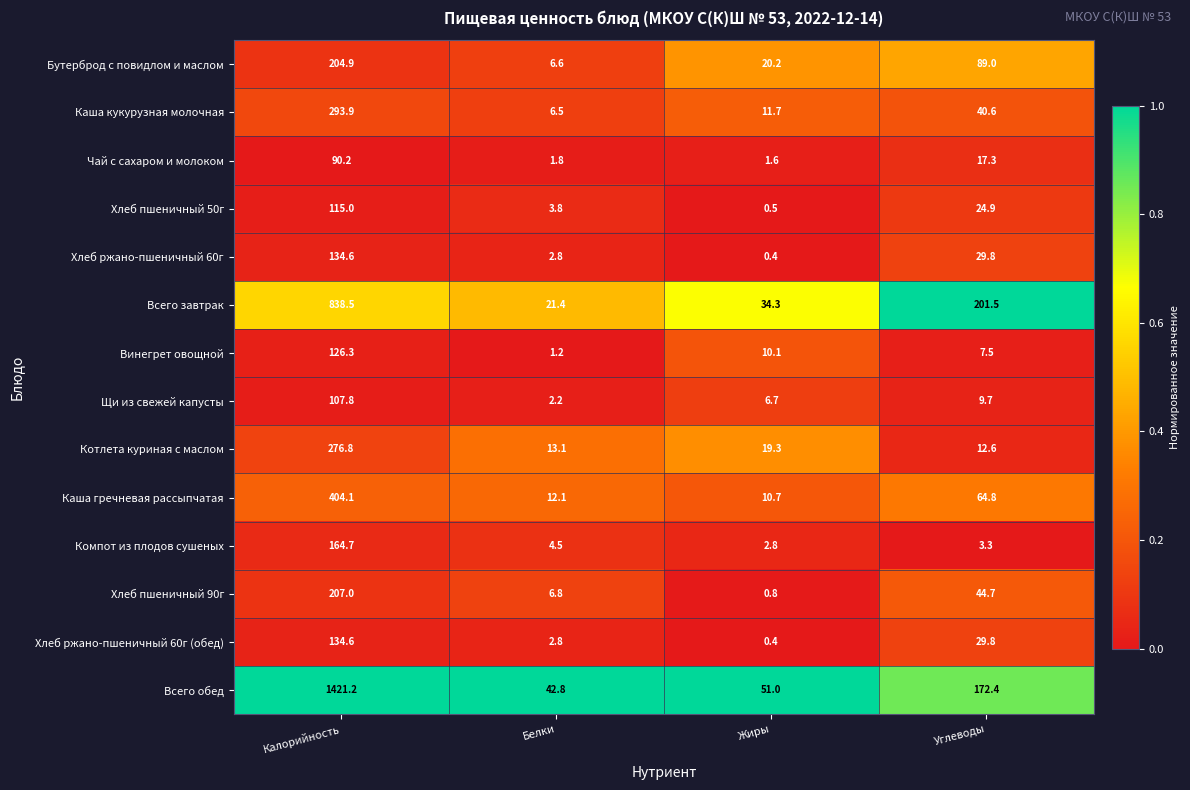

Which series has the largest total across all categories?

Всего обед